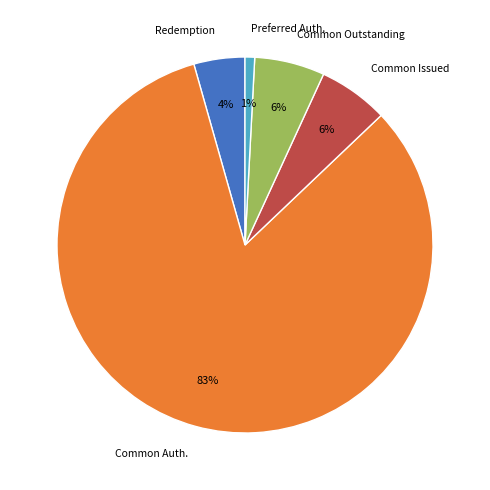

Which has a higher value, Common Issued or Common Auth.?

Common Auth.